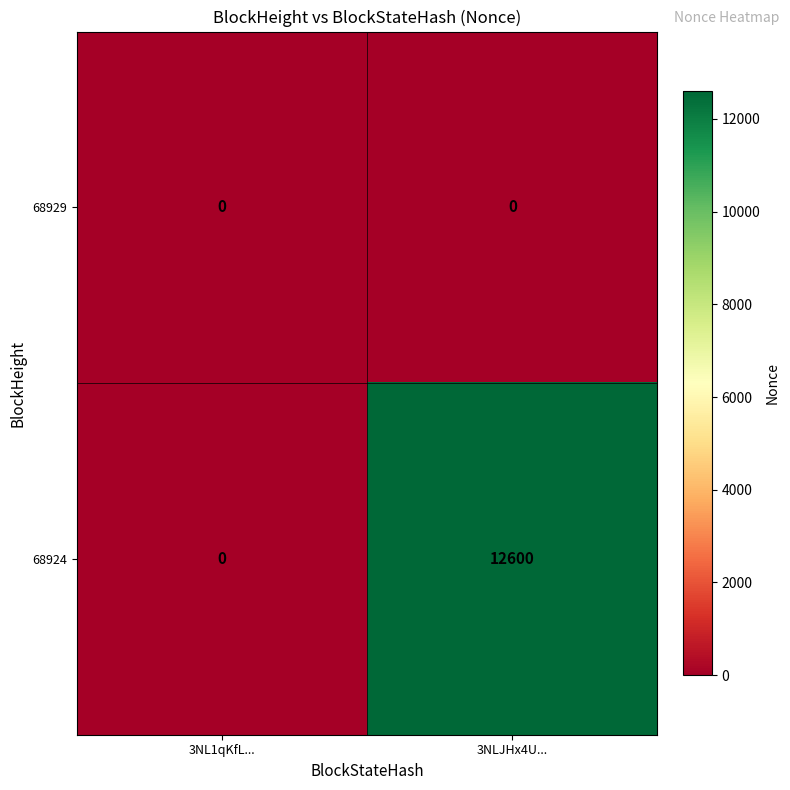

What is the average value of the 68924 series?

6300